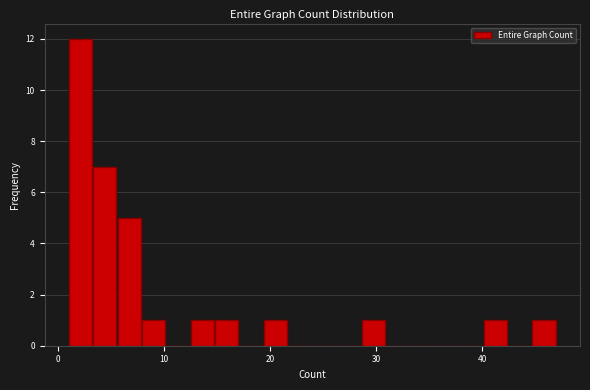

Around what value on the x-axis is the tallest bar? Give the approximate position of its centre, as read against the axis.

2